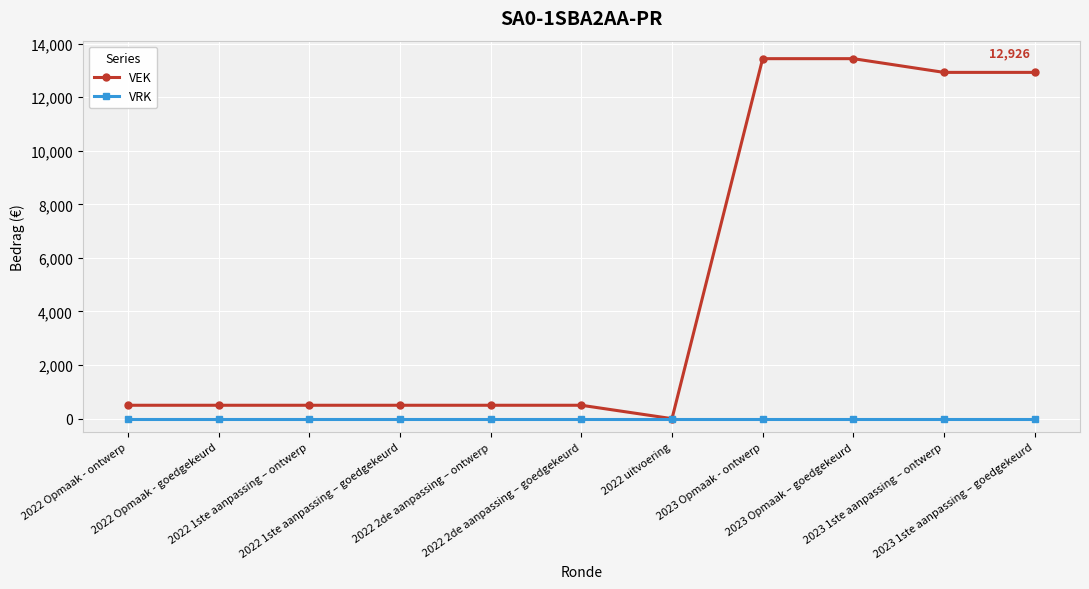

Which series has the widest spread of values?

VEK